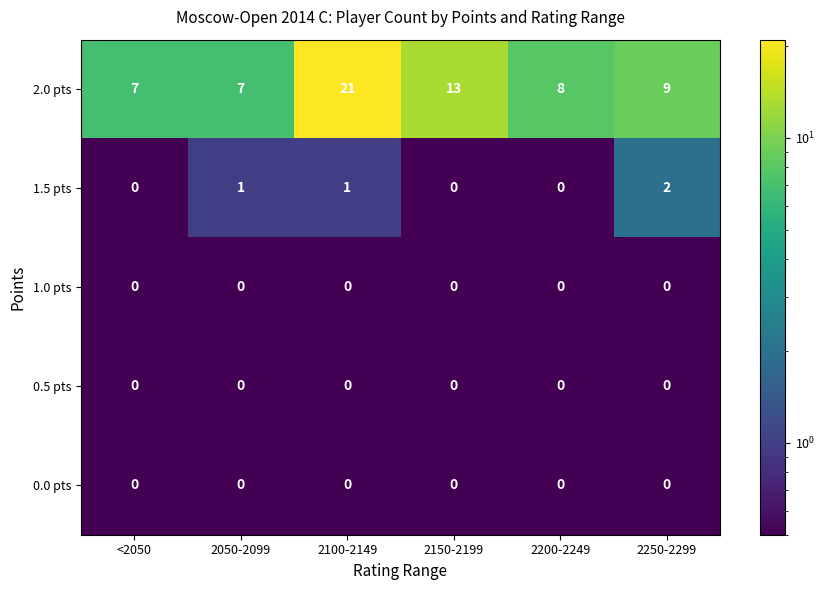

The value of 1.5 pts at <2050 is 0. True or false?

True